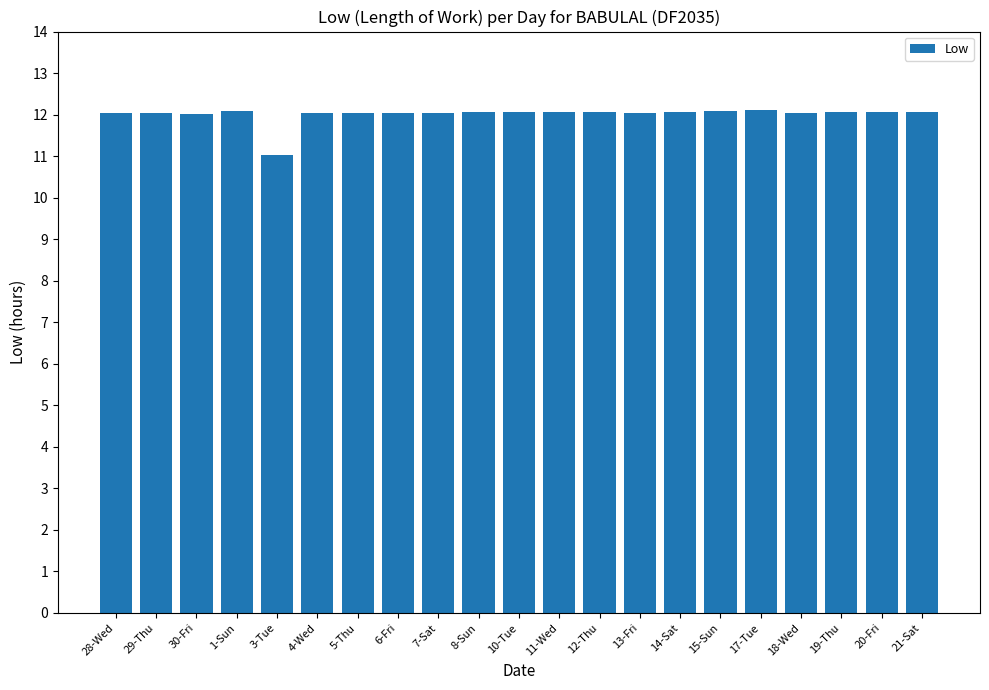

What is the sum of all values?

252.2